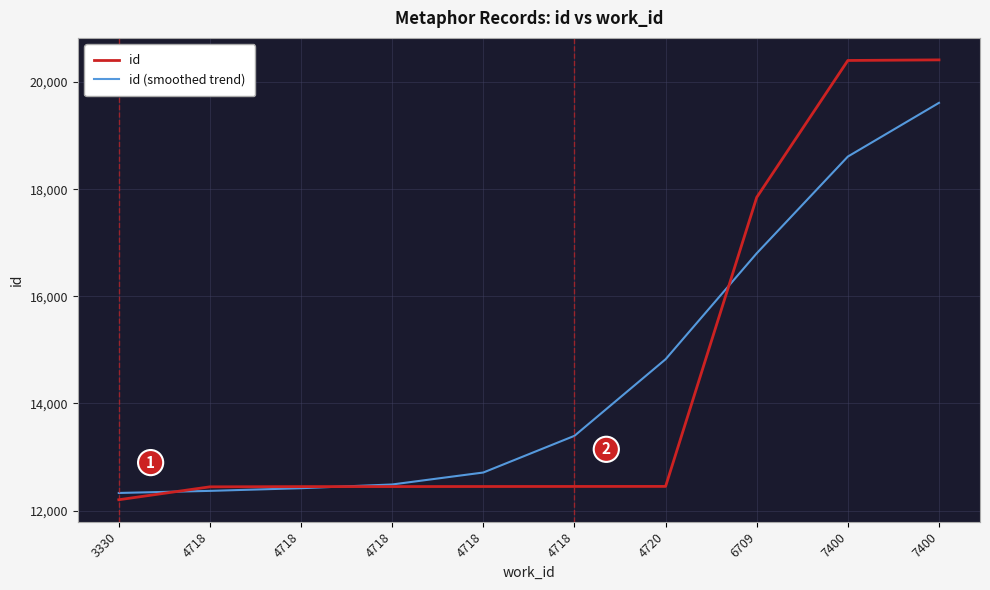

Between 4718 and 7400, which series saw the biggest shift?

id